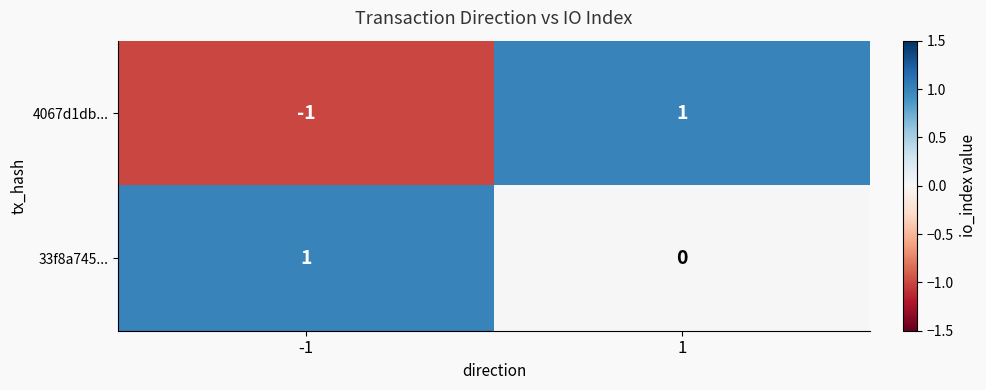

List the series in order of their overall mean, lowest first.

4067d1db..., 33f8a745...